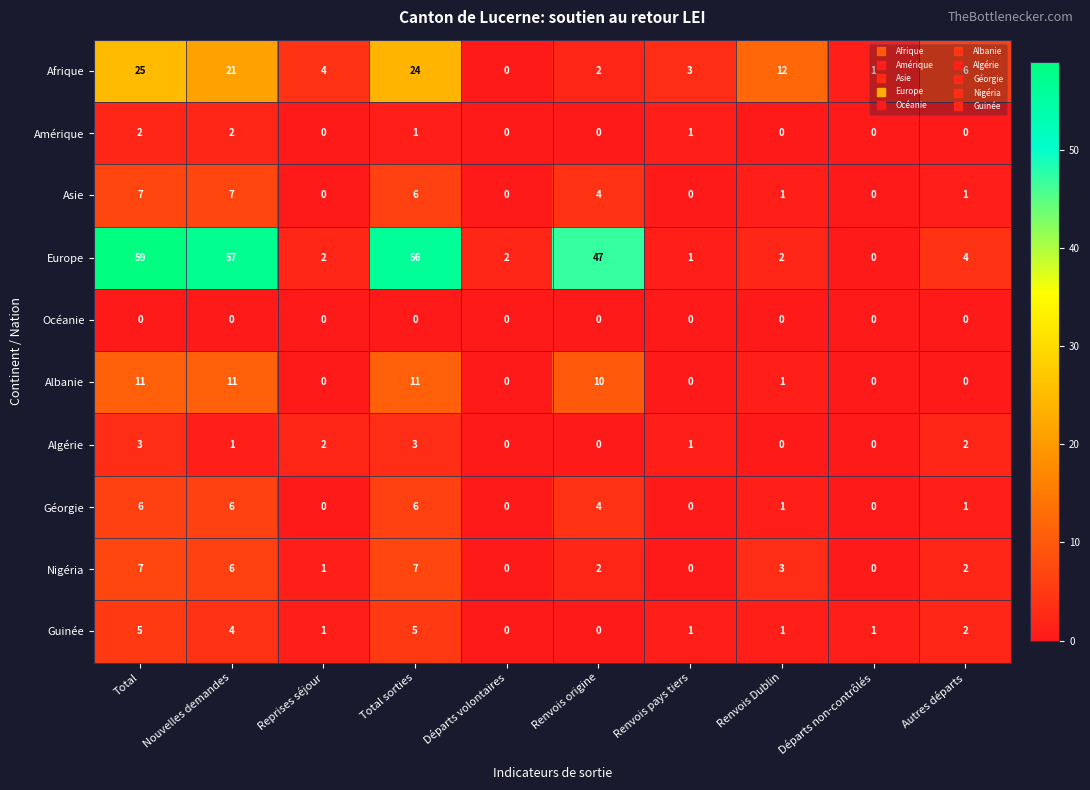

How many Asie values are between 0 and 6?

8